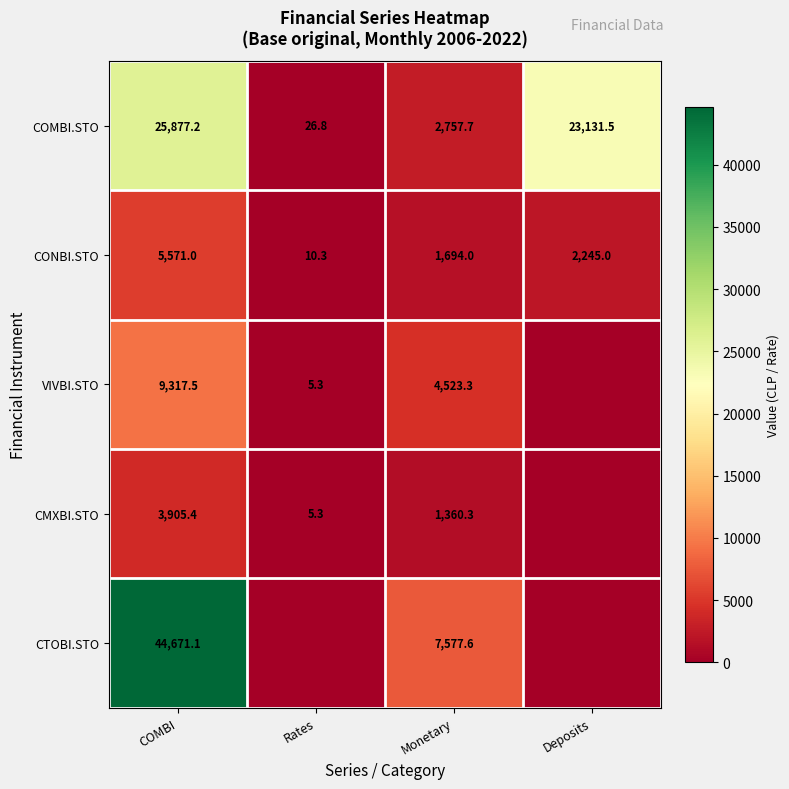

What is the approximate value of CONBI.STO at COMBI?

5571.0